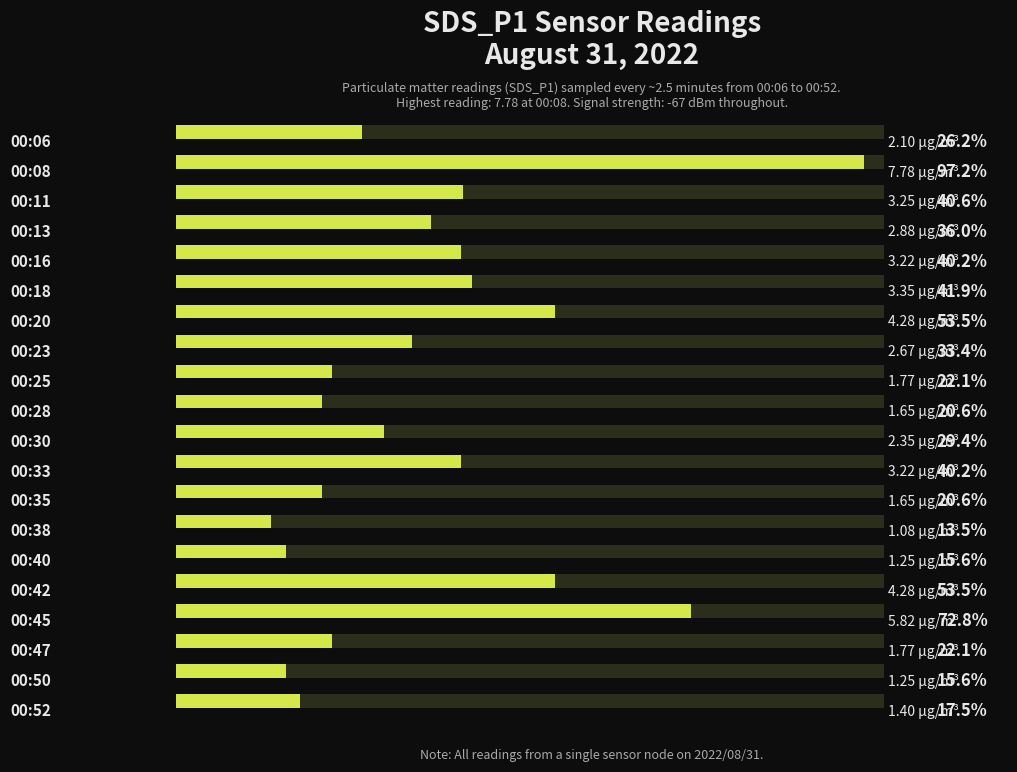

The value at 17 is 1.8. True or false?

True